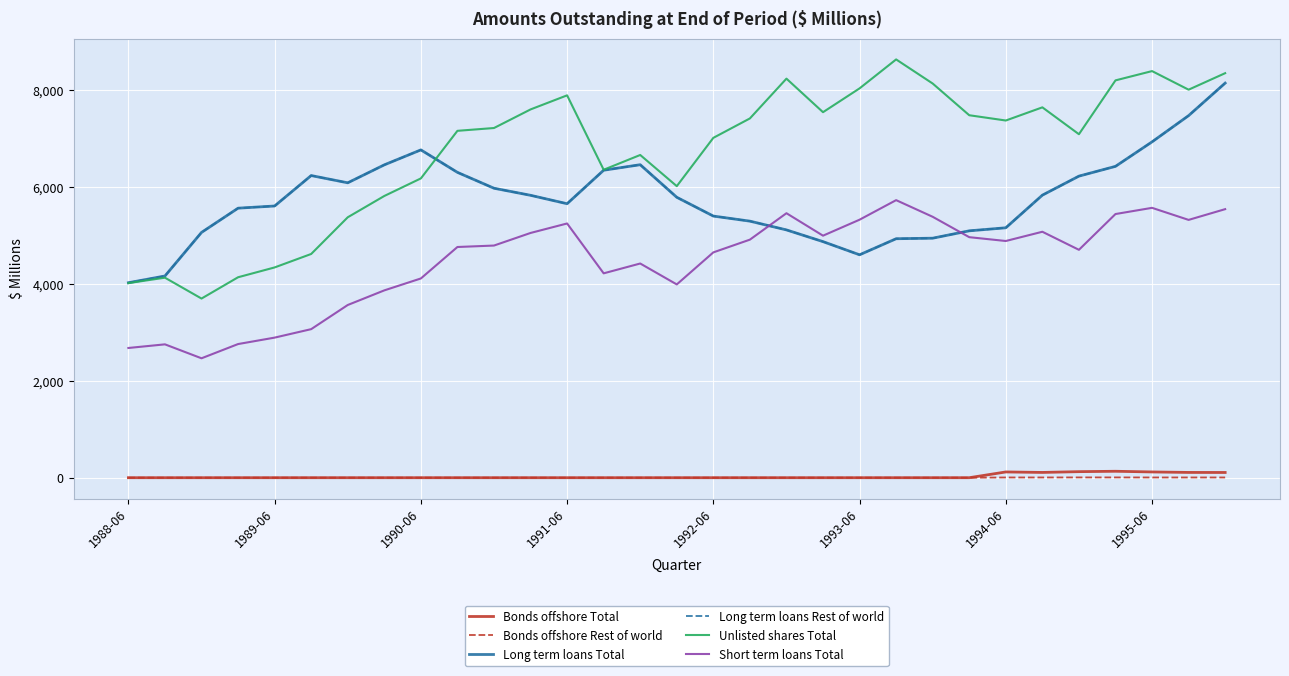

At which category is the sum across all series the highest?

30